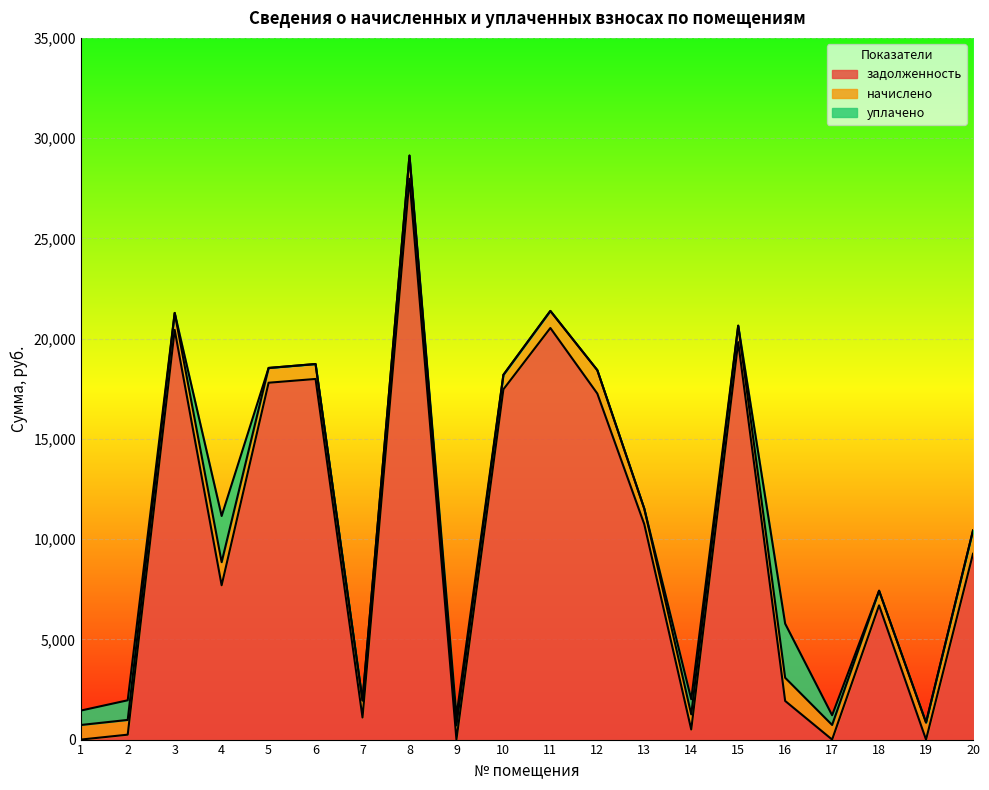

Reading left to right, list all the values displayed in this chart.

задолженность: 0.0	245.1	20433.4	7696.9	17799.4	17987.5	1101.2	27970.3	0.0	17469.7	20530.3	17259.2	10741.1	502.2	19824.1	1927.2	0.0	6694.9	0.0	9267.6
начислено: 727.4	735.1	848.2	1152.5	737.1	744.9	852.1	1158.3	707.9	723.5	850.2	1166.1	776.1	754.6	821.0	1156.3	729.3	729.3	852.1	1162.2
уплачено: 718.7	980.2	0.0	2304.0	0.0	0.0	0.0	0.0	471.9	0.0	0.0	0.0	0.0	756.0	0.0	2698.2	485.0	0.0	0.0	0.0